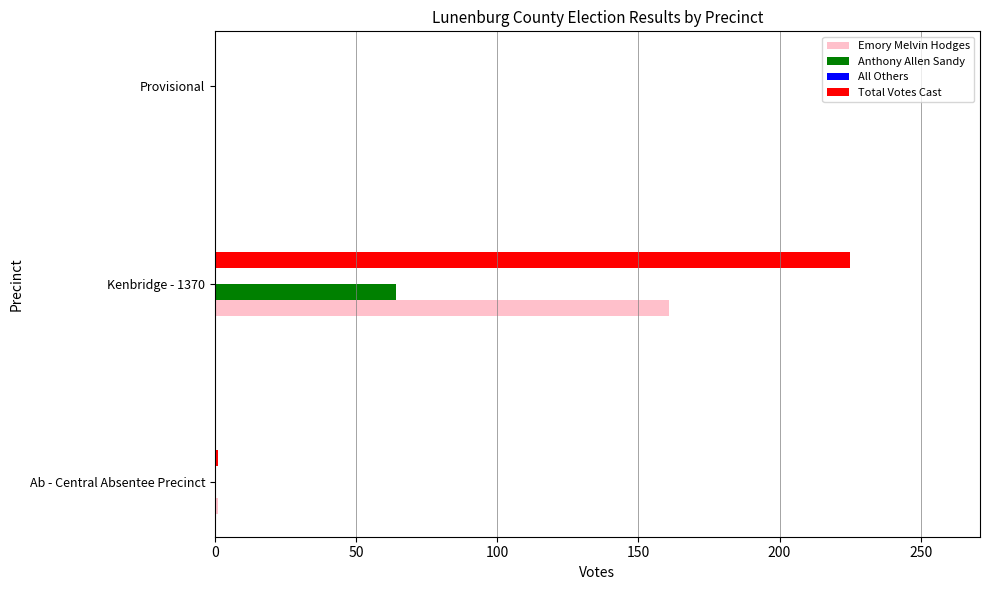

Which label corresponds to the largest value in the chart?

Kenbridge - 1370